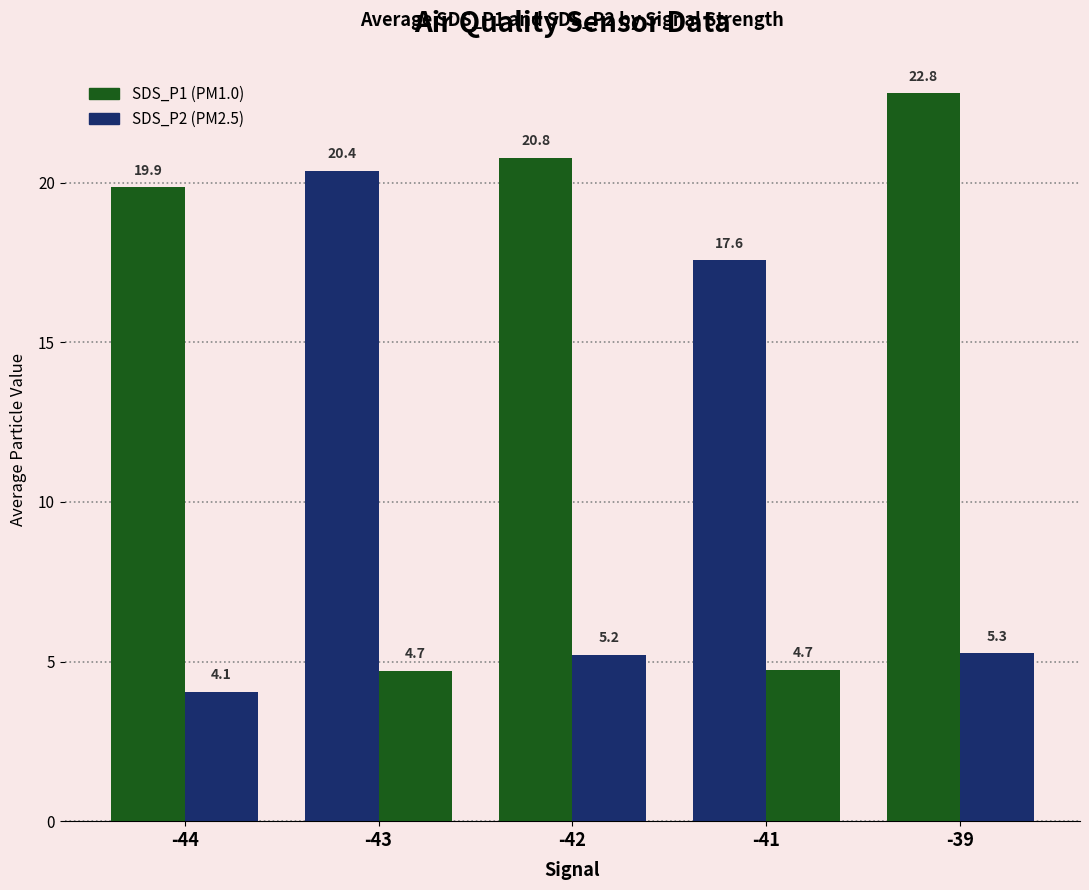

Count the number of data series in this chart.

2